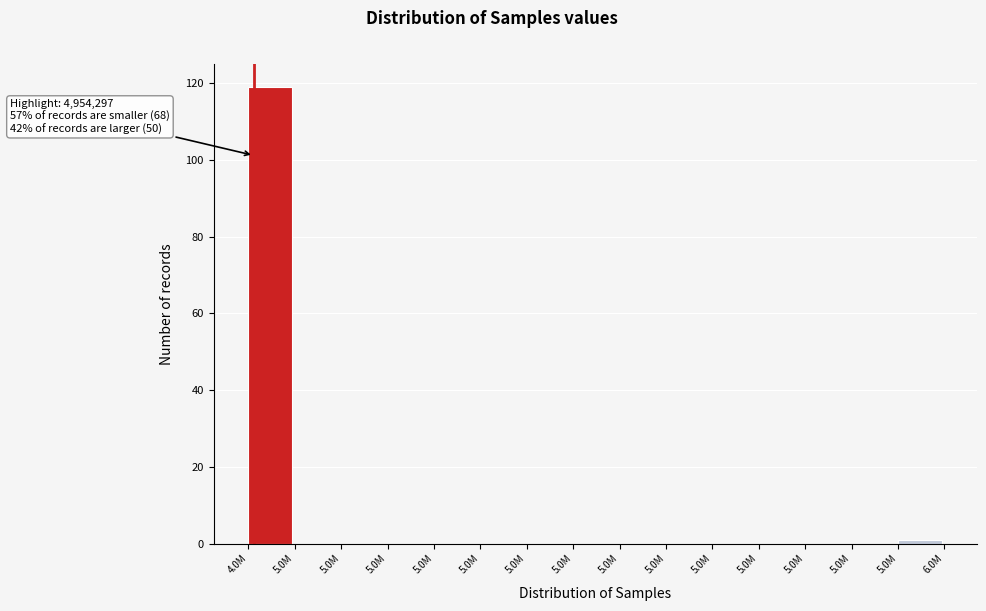

Are the bars horizontal?

No